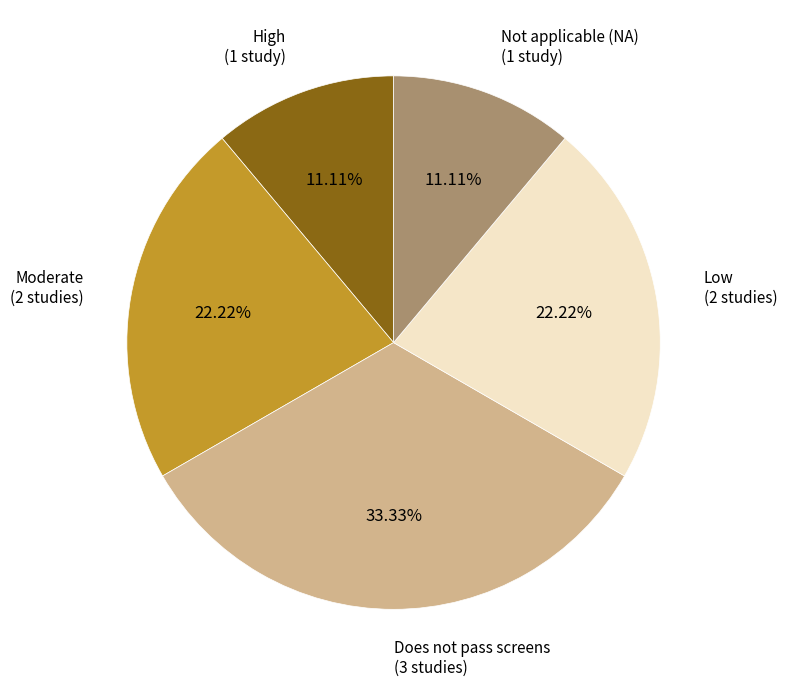

Approximately how many times larger is the value at High (1 study) compared to Not applicable (NA) (1 study)?

1.0